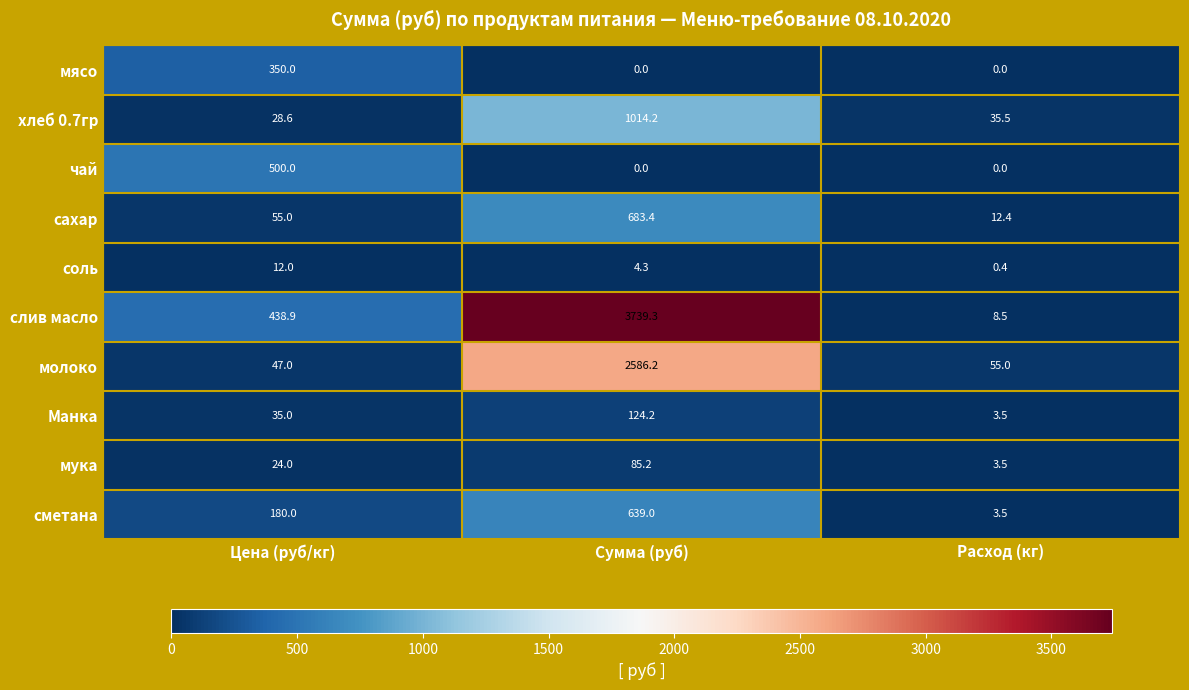

Is the value of чай at Сумма (руб) greater than the value of сметана at Сумма (руб)?

No